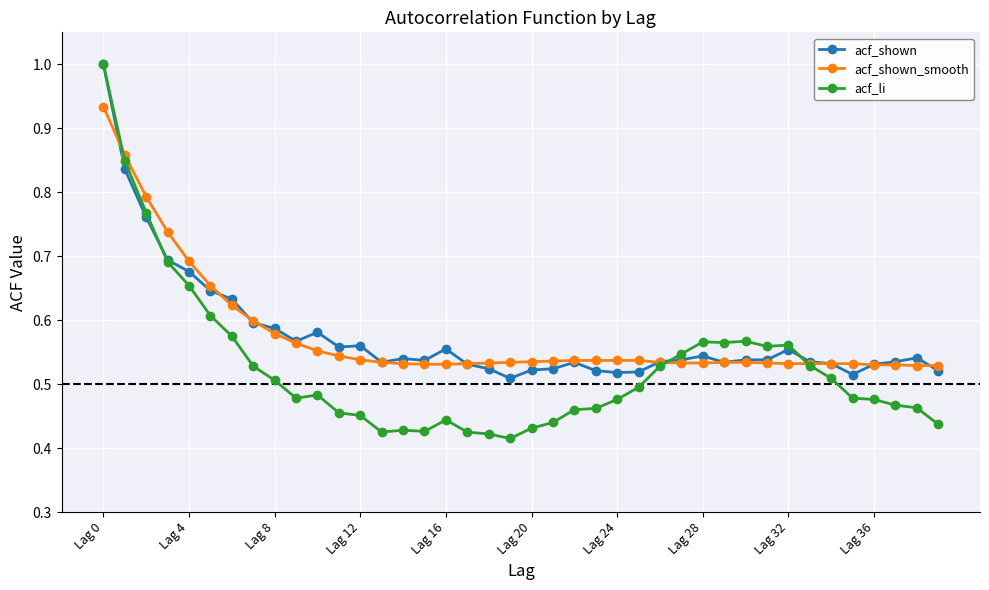

What is the highest value of the acf_shown series?

1.0